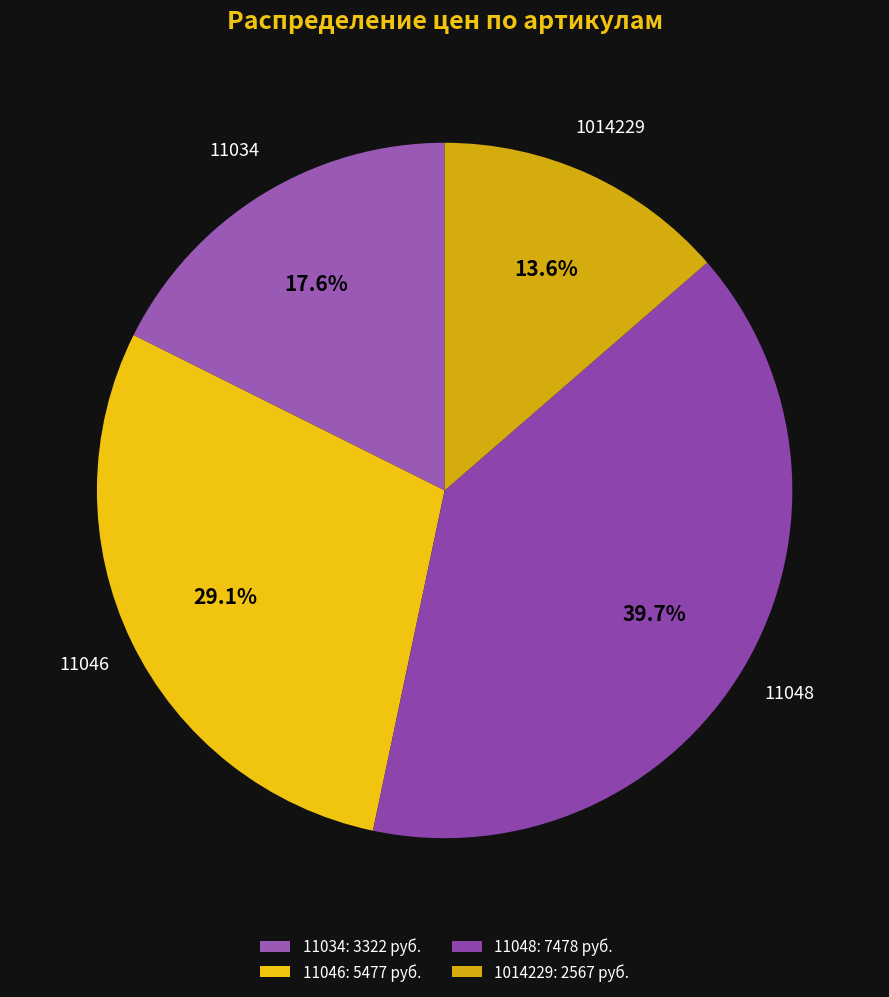

How many slices are in this pie chart?

4